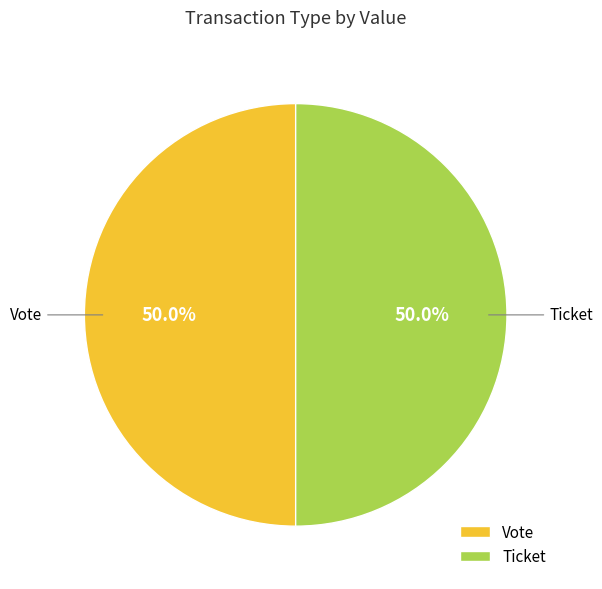

Approximately how many times larger is the value at Vote compared to Ticket?

1.0